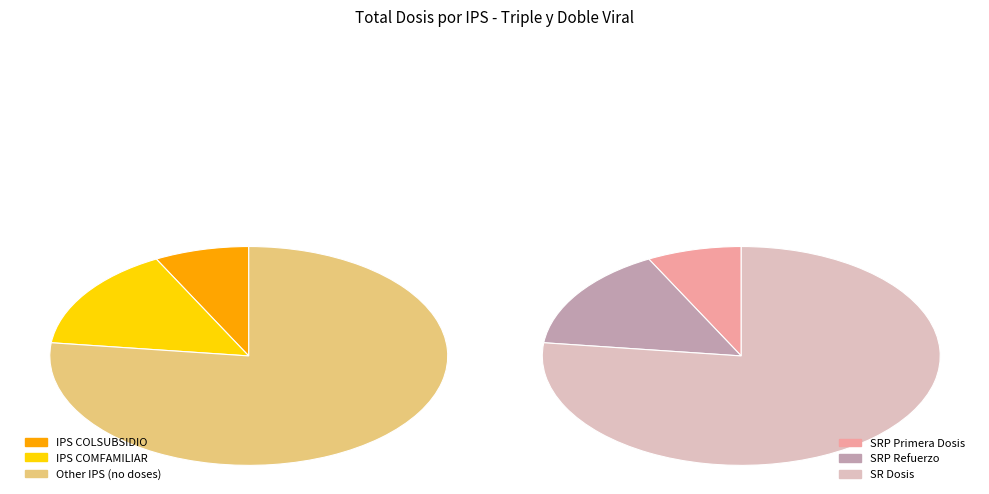

To the nearest percent, what is the difference between the largest and smallest slice percentages?

67%